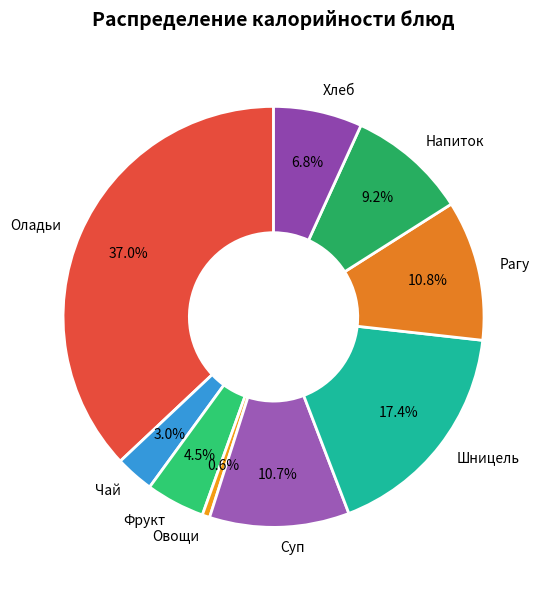

Which slice is the smallest?

Овощи